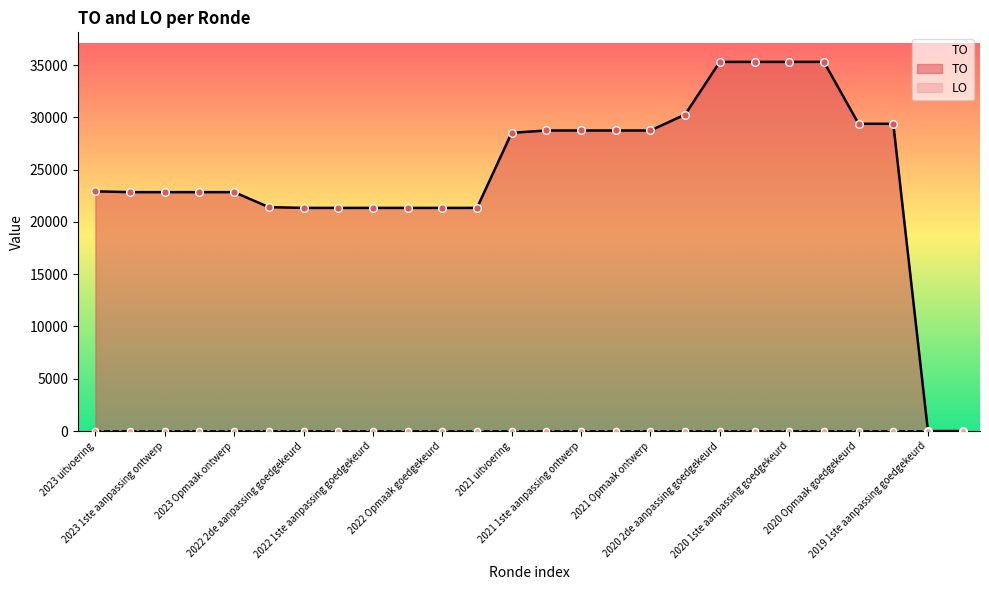

What is the change in value from 2022 Opmaak goedgekeurd to 2020 1ste aanpassing goedgekeurd?

+13964